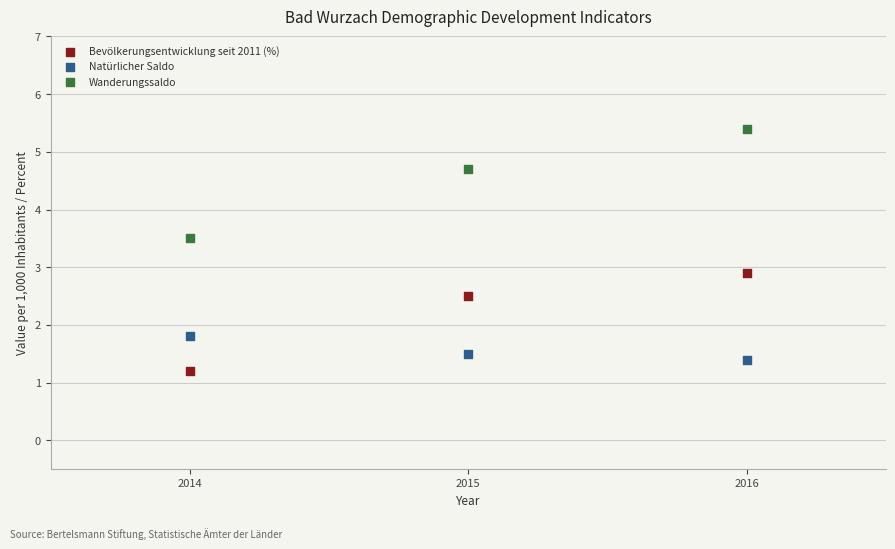

In the Wanderungssaldo series, what Y value is closest to 4?

3.5